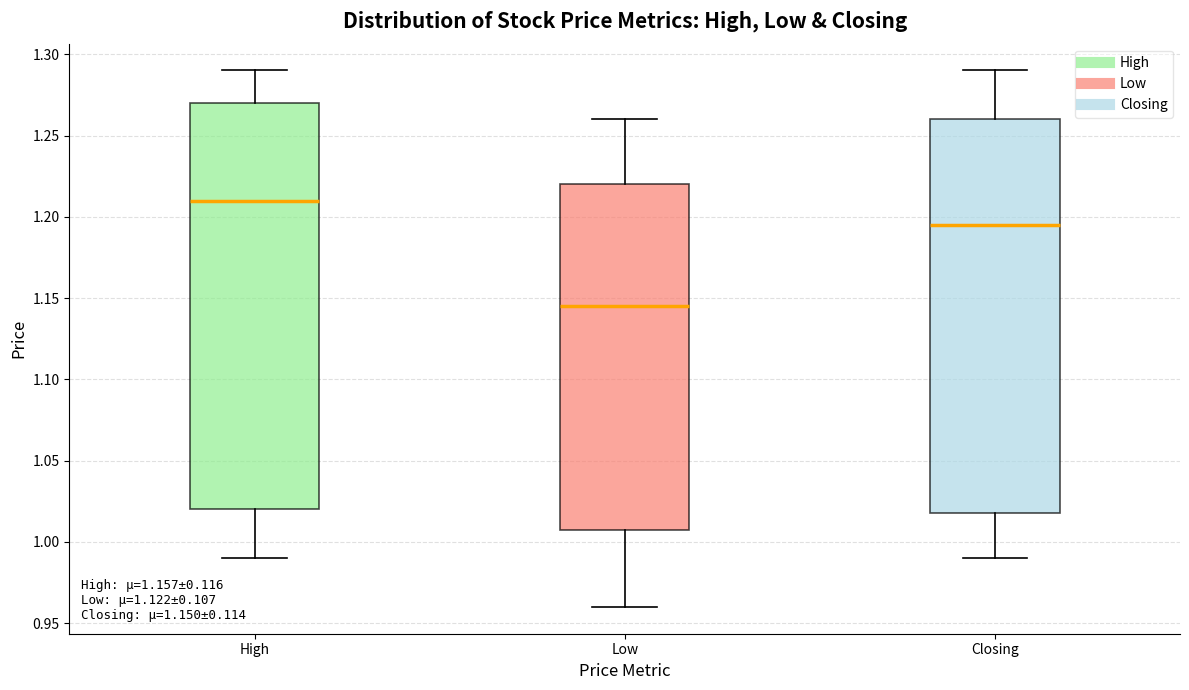

Comparing the boxes themselves (not the whiskers), which one is the tallest?

High